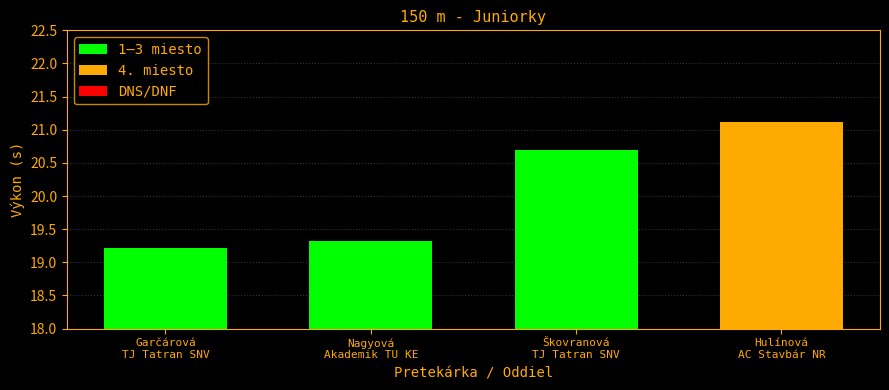

List the labels in order of value, smallest first.

Garčárová
TJ Tatran SNV, Nagyová
Akademik TU KE, Škovranová
TJ Tatran SNV, Hulínová
AC Stavbár NR